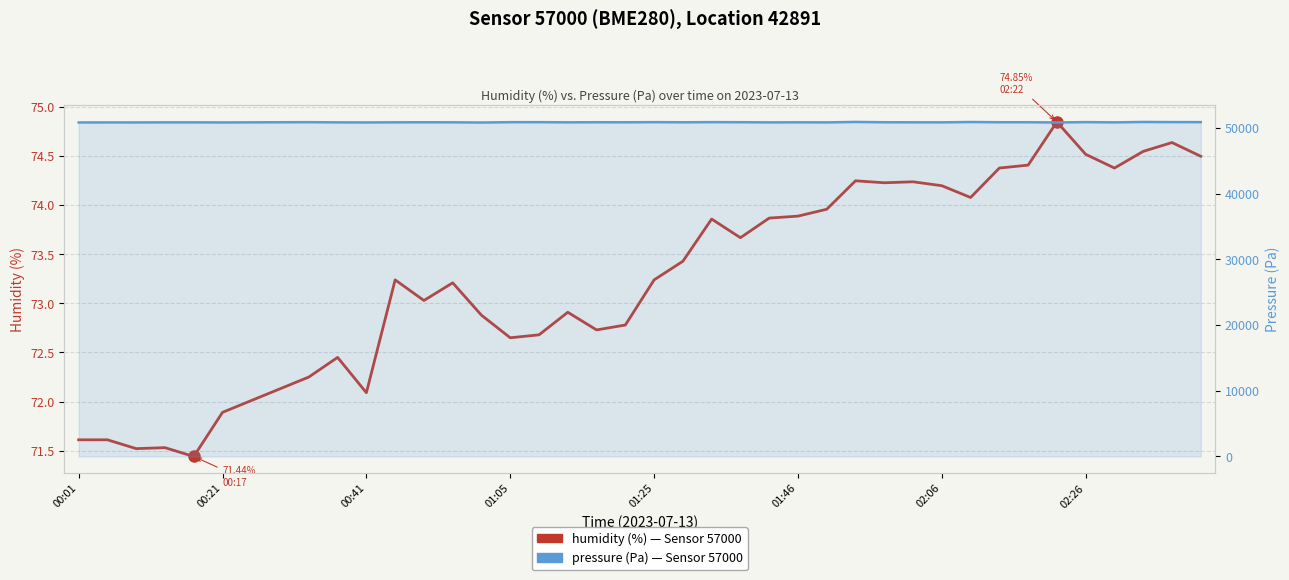

What is the average value of the humidity (%) — Sensor 57000 series?

73.2